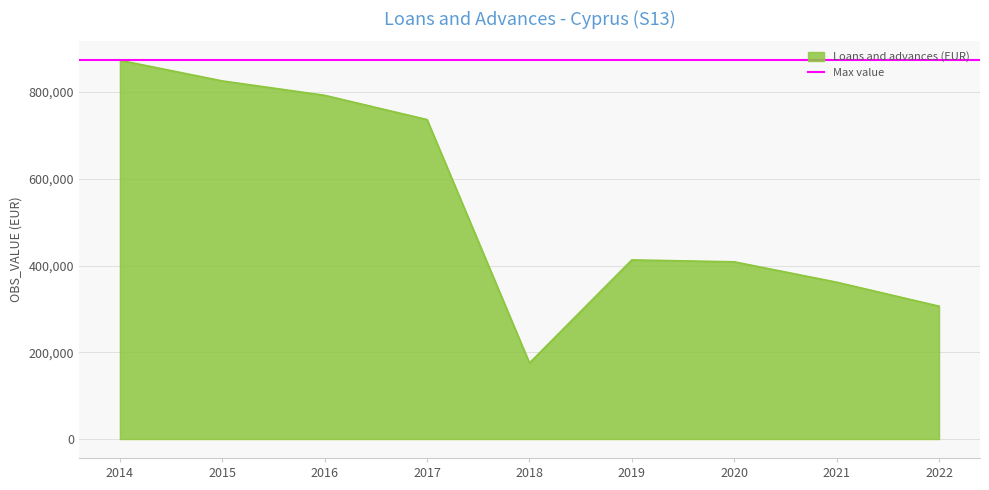

What is the difference between the values at 2016 and 2018?

616967.0